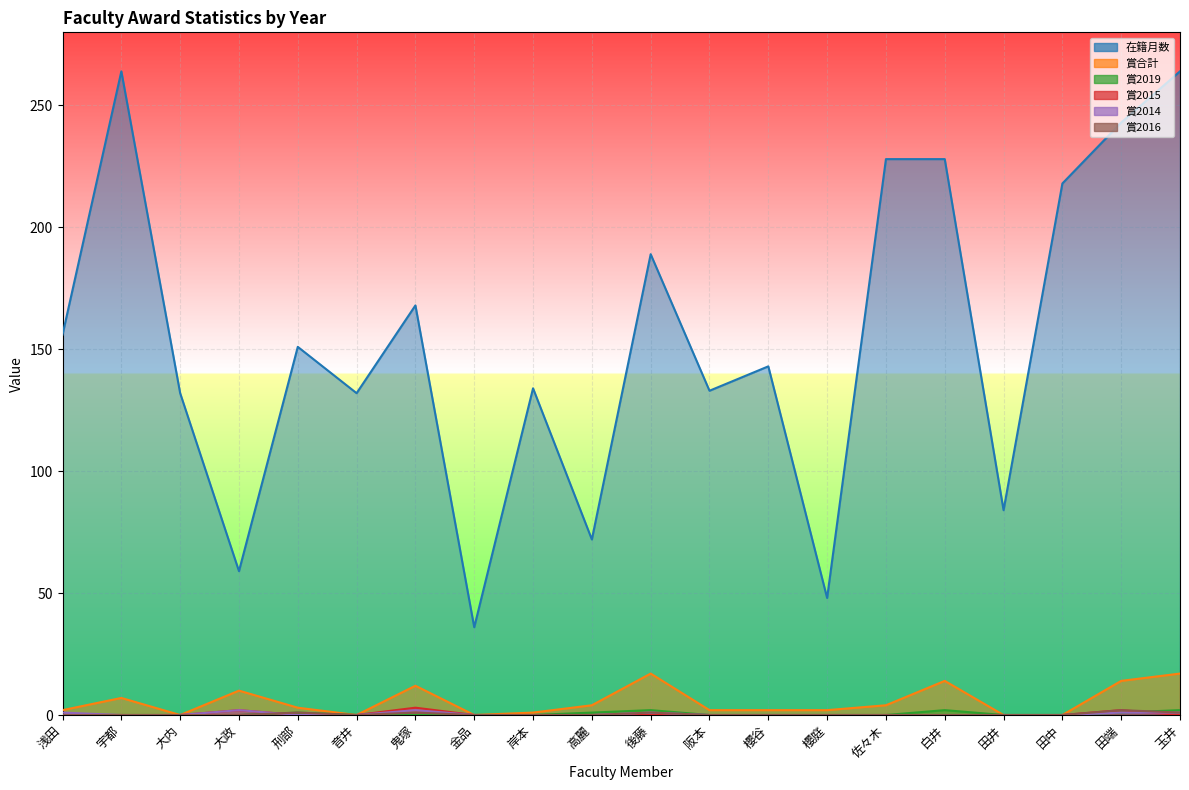

At which category is the sum across all series the highest?

玉井